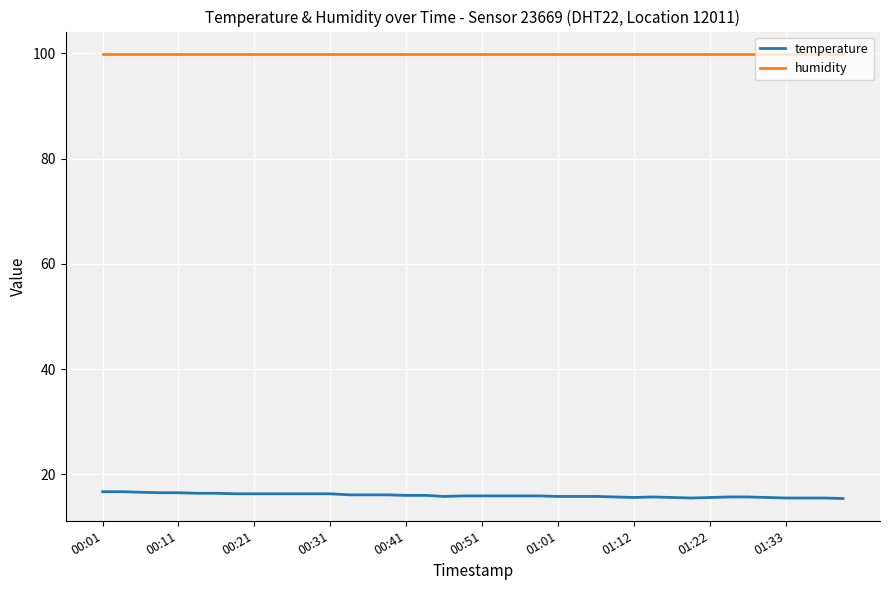

What is the sum of all humidity values?

3996.0